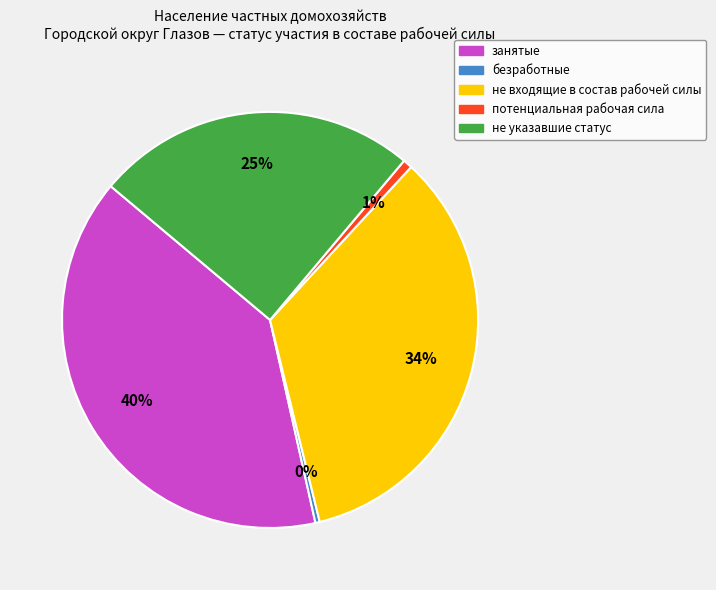

How many segments does this pie chart have?

5